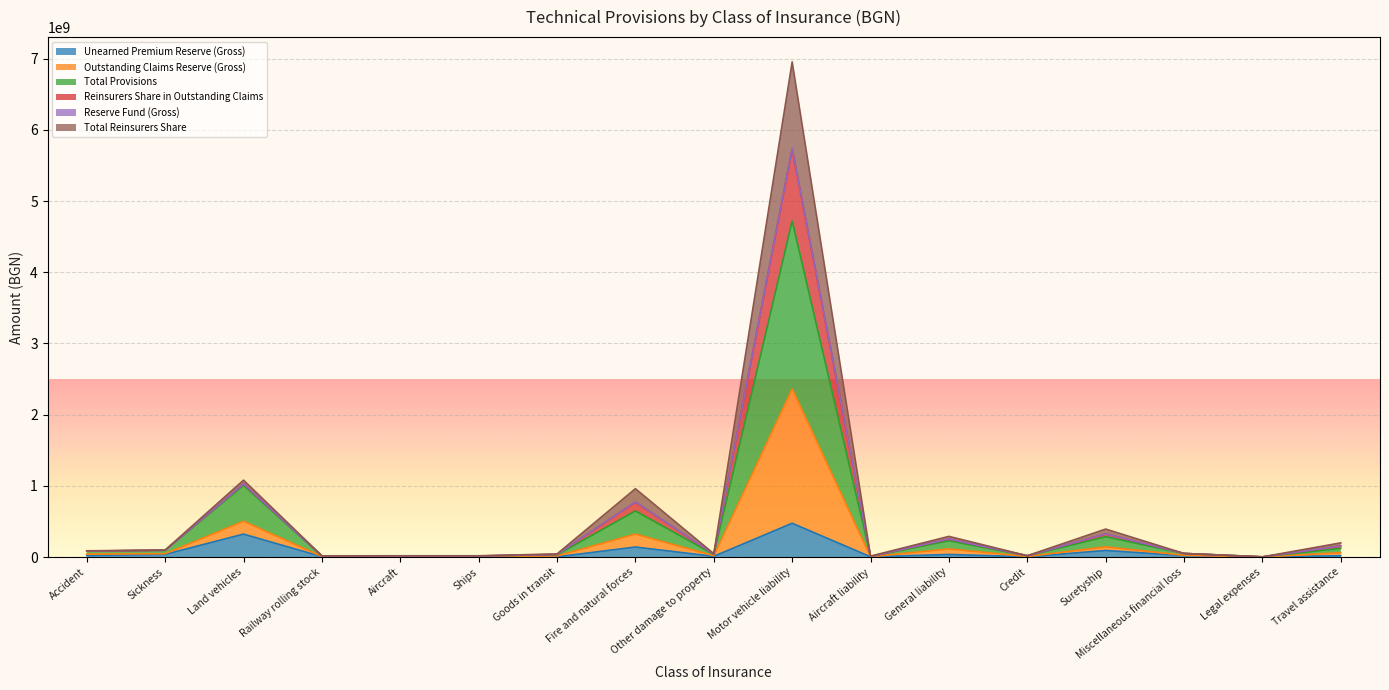

Reading left to right, extract all data points from this chart.

Unearned Premium Reserve (Gross): Accident=21068260.5	Sickness=37526464.8	Land vehicles=321755627.5	Railway rolling stock=5227649.2	Aircraft=2403020.1	Ships=3222729.7	Goods in transit=3246742.4	Fire and natural forces=140070705.8	Other damage to property=9703989.2	Motor vehicle liability=474214188.8	Aircraft liability=3436016.3	General liability=35602289.5	Credit=3701237.5	Suretyship=91884382.1	Miscellaneous financial loss=19548464.6	Legal expenses=581565.6	Travel assistance=18846968.5
Outstanding Claims Reserve (Gross): Accident=40707611.8	Sickness=46261607.8	Land vehicles=502967848.8	Railway rolling stock=7049883.1	Aircraft=4509405.2	Ships=6857103.9	Goods in transit=15624024.7	Fire and natural forces=322095994.2	Other damage to property=18320004.6	Motor vehicle liability=2360419932.9	Aircraft liability=4175028.2	General liability=113421590.4	Credit=7159240.5	Suretyship=142647493.4	Miscellaneous financial loss=24067975.7	Legal expenses=1046053.7	Travel assistance=60952122.2
Total Provisions: Accident=81662941.7	Sickness=93962939.4	Land vehicles=1006623218.8	Railway rolling stock=14295776.2	Aircraft=9841885.4	Ships=13714280.2	Goods in transit=31338051.4	Fire and natural forces=646775767.5	Other damage to property=37021849.5	Motor vehicle liability=4722085002.8	Aircraft liability=8398254.5	General liability=228605417.1	Credit=16382339.8	Suretyship=285295129.8	Miscellaneous financial loss=49739888.6	Legal expenses=2092107.4	Travel assistance=122235030.0
Reinsurers Share in Outstanding Claims: Accident=83431494.2	Sickness=94483802.9	Land vehicles=1026999055.8	Railway rolling stock=15015510.1	Aircraft=11542260.1	Ships=14529386.3	Goods in transit=36261855.5	Fire and natural forces=771049620.9	Other damage to property=41201727.8	Motor vehicle liability=5734739870.8	Aircraft liability=8626174.0	General liability=252406353.2	Credit=17724485.6	Suretyship=324836769.8	Miscellaneous financial loss=49739888.6	Legal expenses=2092107.4	Travel assistance=154240822.8
Reserve Fund (Gross): Accident=83666653.6	Sickness=94755467.5	Land vehicles=1027358211.2	Railway rolling stock=15211224.1	Aircraft=12365335.2	Ships=14529392.7	Goods in transit=36348832.5	Fire and natural forces=773392717.4	Other damage to property=41255664.6	Motor vehicle liability=5734966463.7	Aircraft liability=8674372.1	General liability=252426386.4	Credit=18145239.4	Suretyship=324836769.8	Miscellaneous financial loss=49748134.8	Legal expenses=2092107.4	Travel assistance=154398227.4
Total Reinsurers Share: Accident=87071306.4	Sickness=97783408.5	Land vehicles=1079652931.7	Railway rolling stock=16657885.6	Aircraft=17277627.3	Ships=17195566.5	Goods in transit=43156409.2	Fire and natural forces=959799485.6	Other damage to property=46802576.7	Motor vehicle liability=6955928965.8	Aircraft liability=12391143.4	General liability=289755652.3	Credit=18145239.4	Suretyship=392378840.3	Miscellaneous financial loss=49846813.5	Legal expenses=2092107.4	Travel assistance=198662622.3